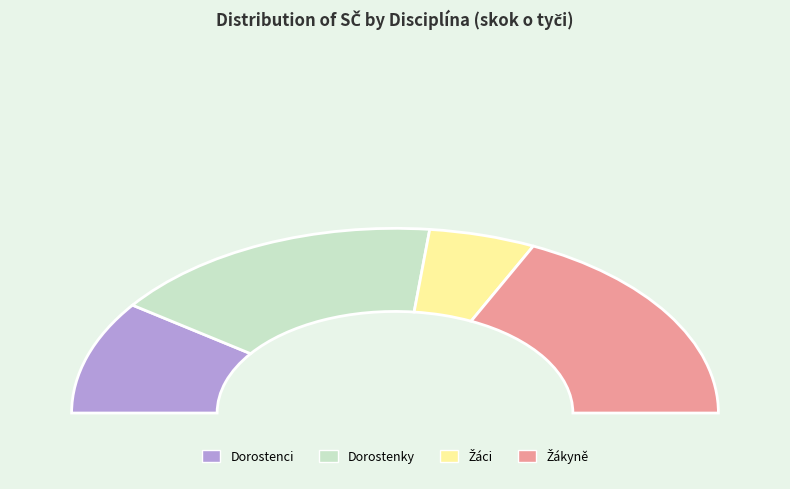

Between Dorostenky and Žáci, which is larger?

Dorostenky